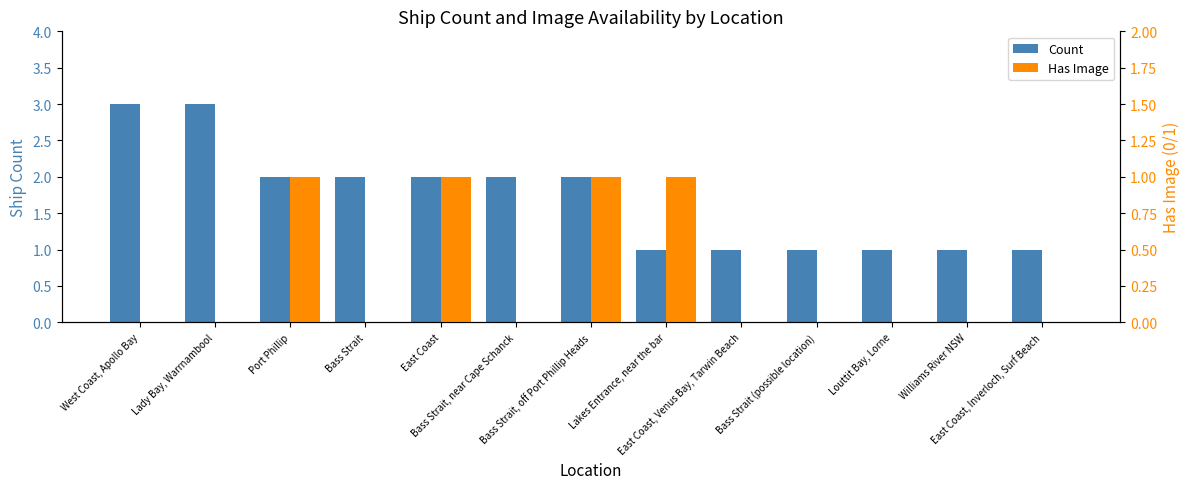

Which series has the largest range (max minus min)?

Count